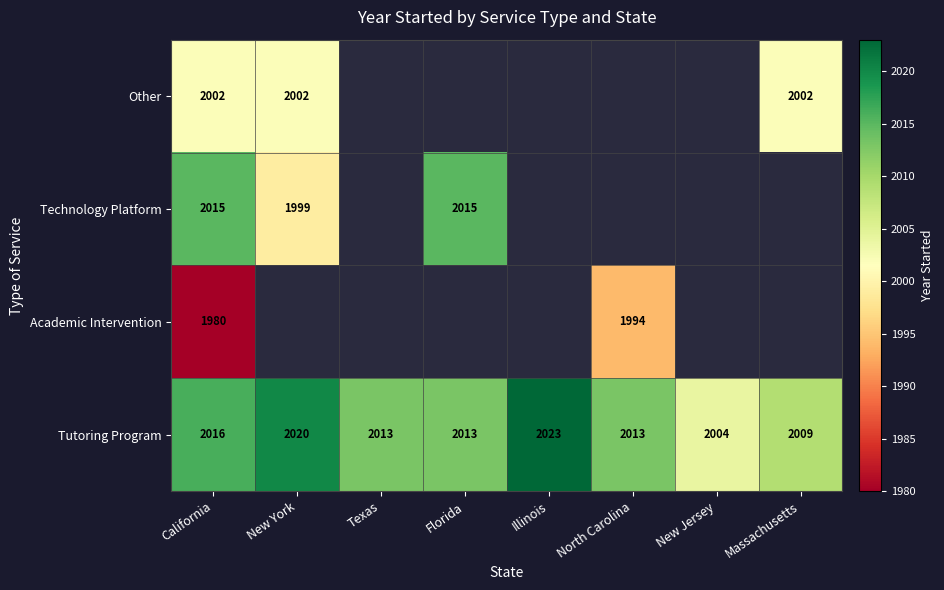

What is the difference between the Tutoring Program values at Florida and California?

3